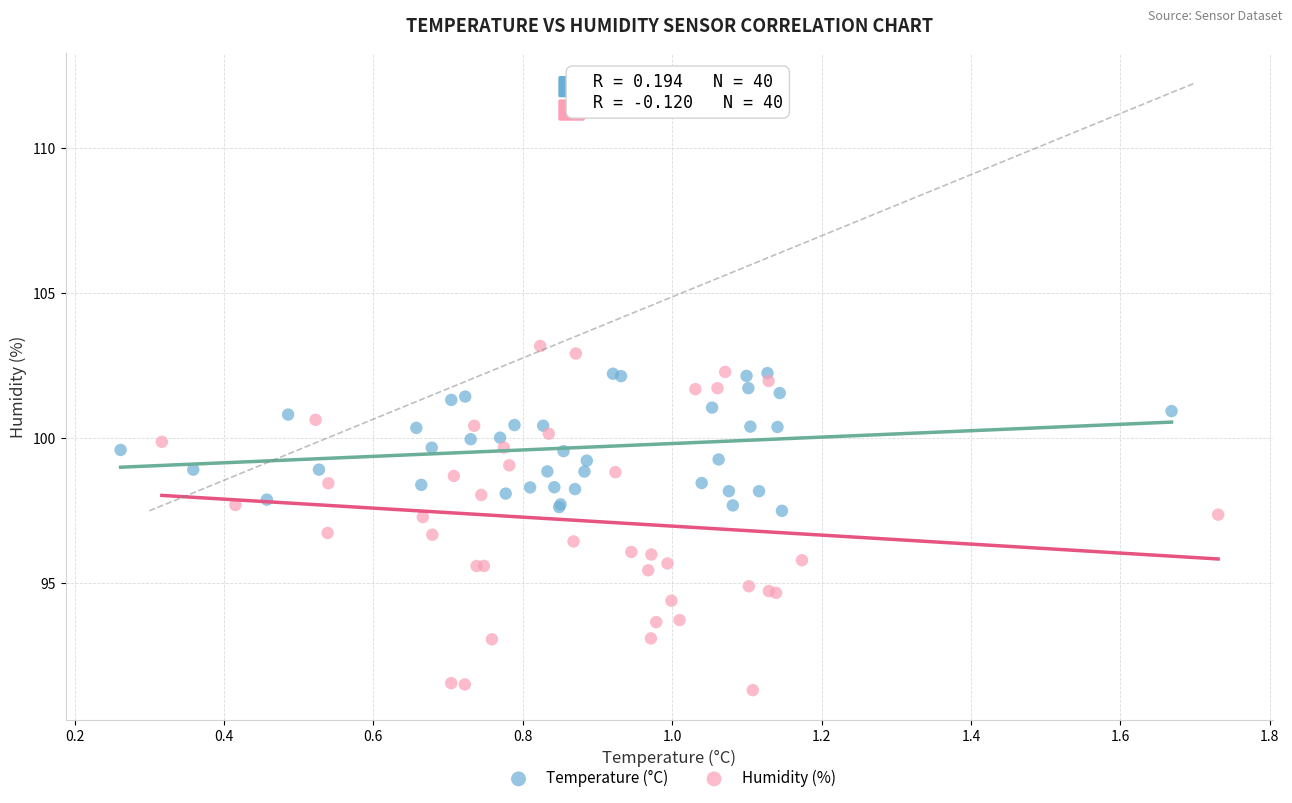

Which series contains the lowest Y value?

Humidity (%)